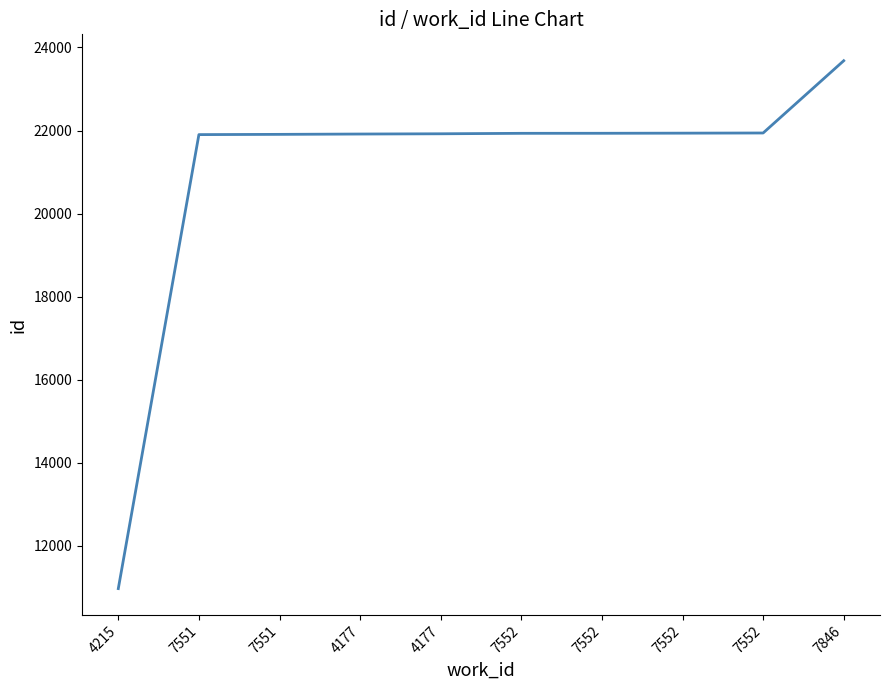

How many lines are shown in the chart?

1